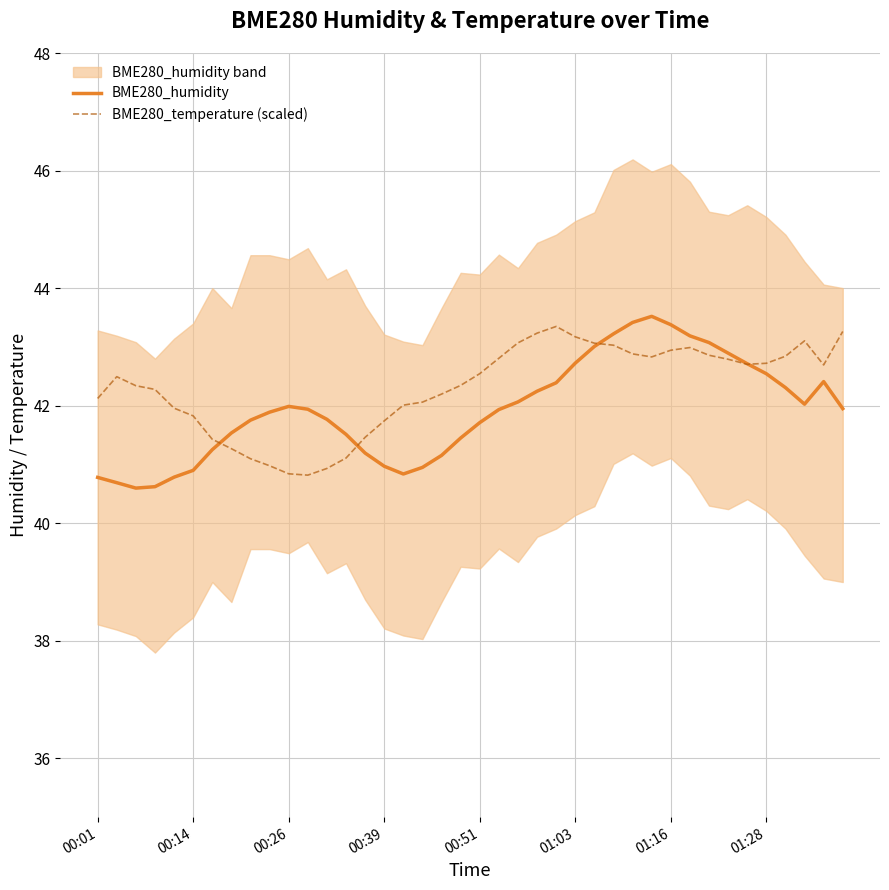

How many lines are shown in the chart?

2